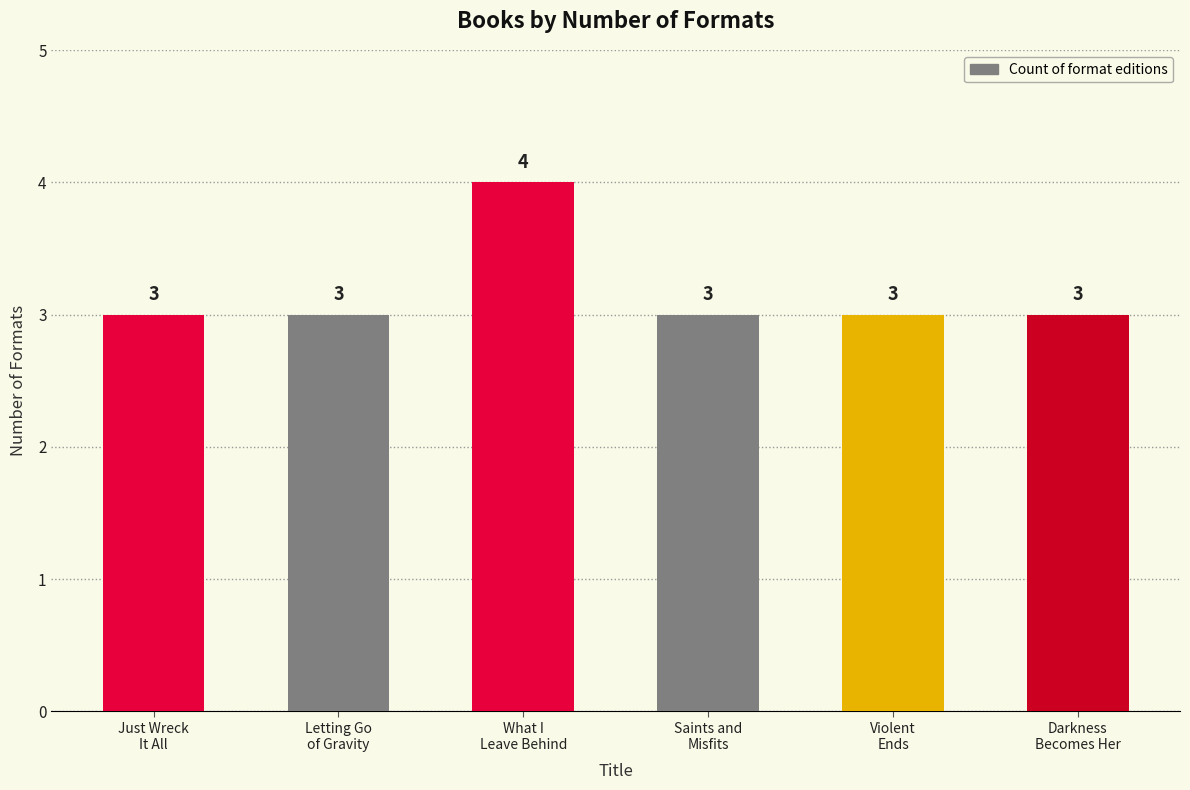

What is the label of the 4th bar from the right?

What I
Leave Behind